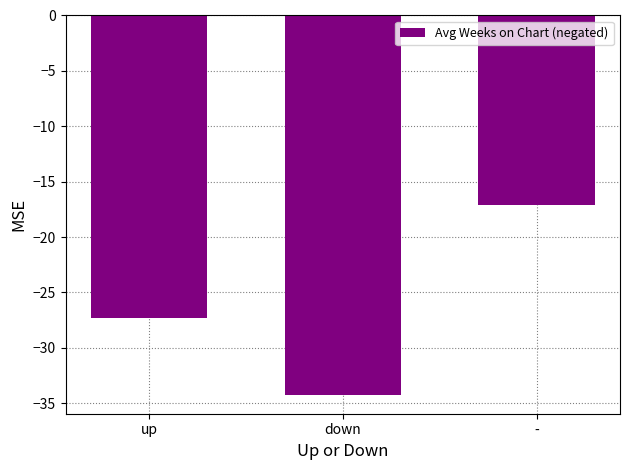

What is the value of the 2nd bar from the left?

-34.2